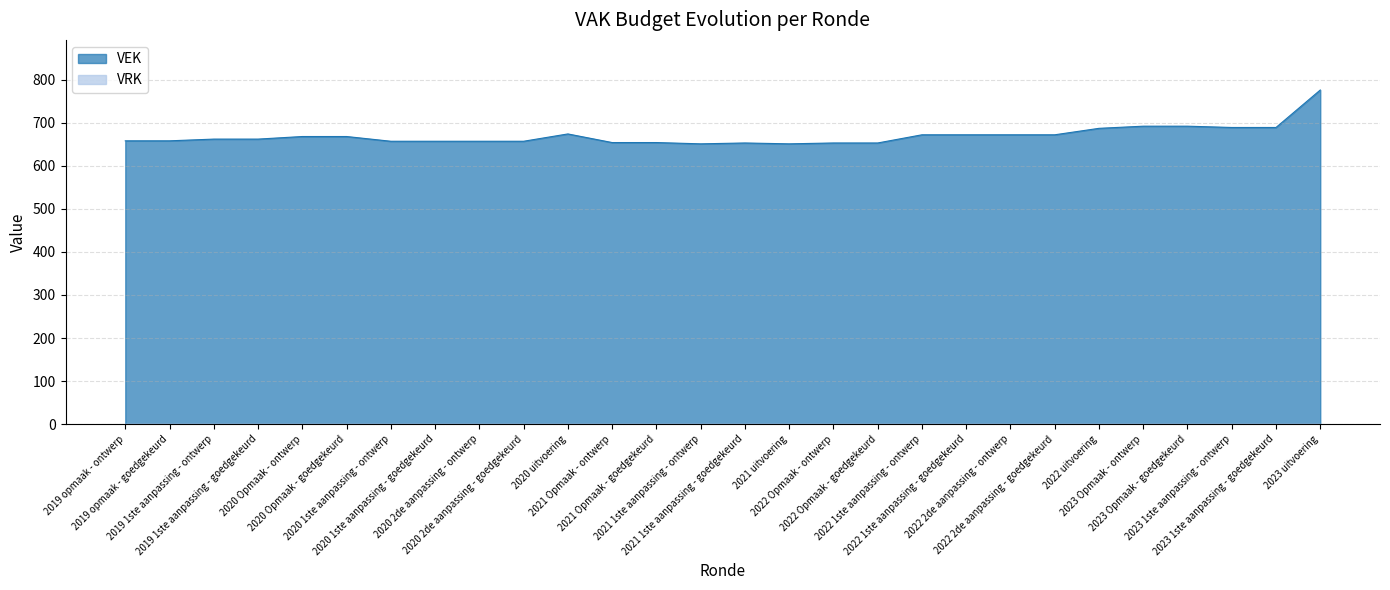

What is the change in value from 2020 1ste aanpassing - ontwerp to 2022 1ste aanpassing - ontwerp?

+15